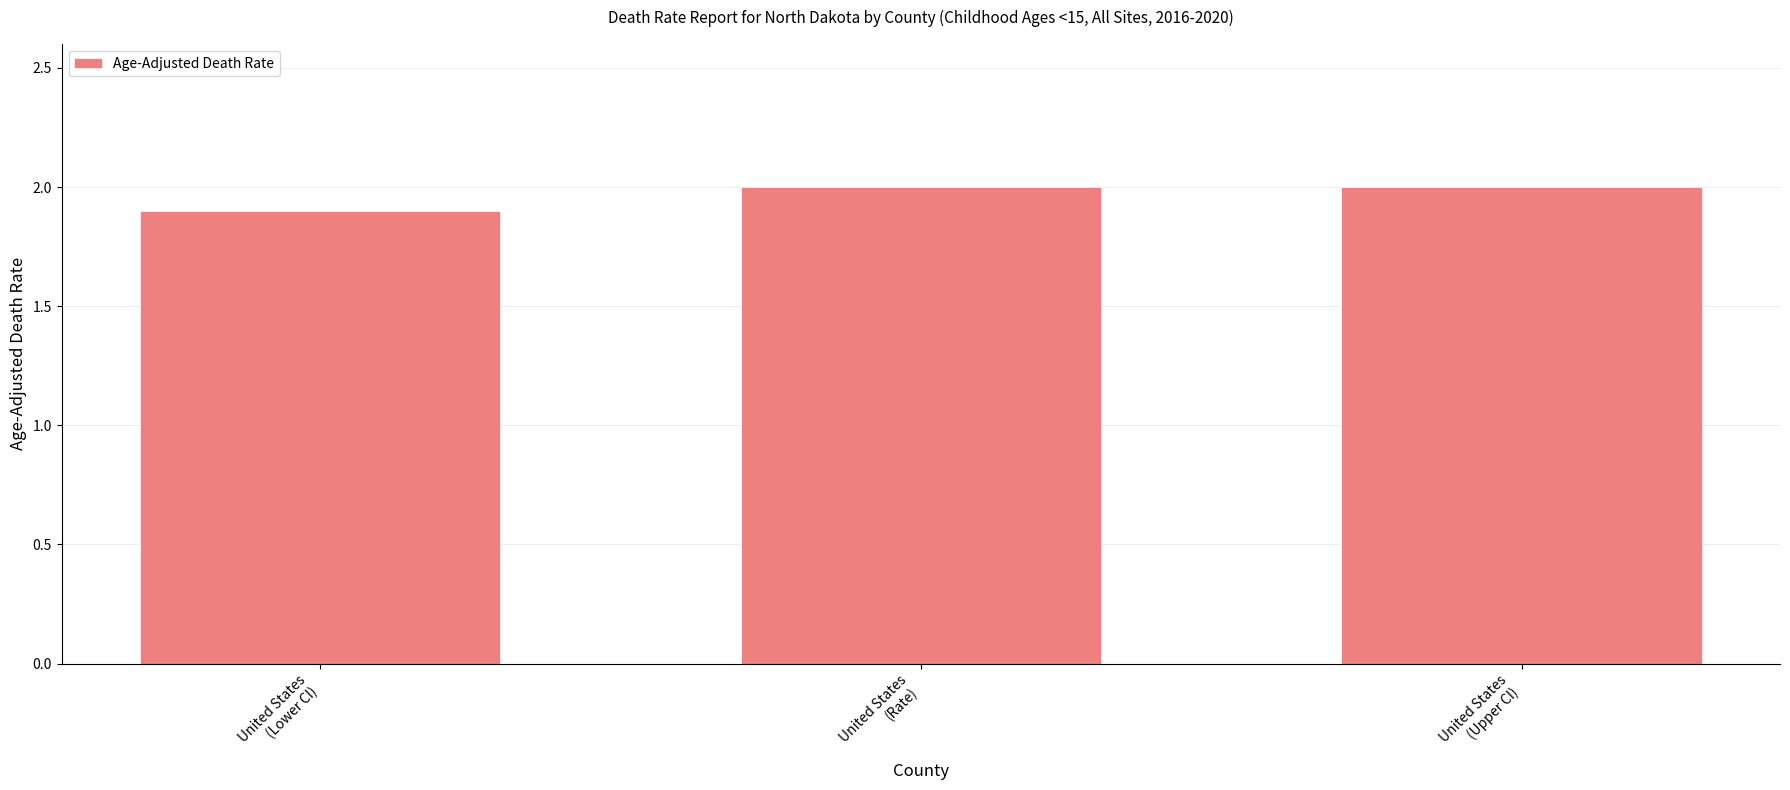

What is the change in value from United States
(Lower CI) to United States
(Upper CI)?

+0.1